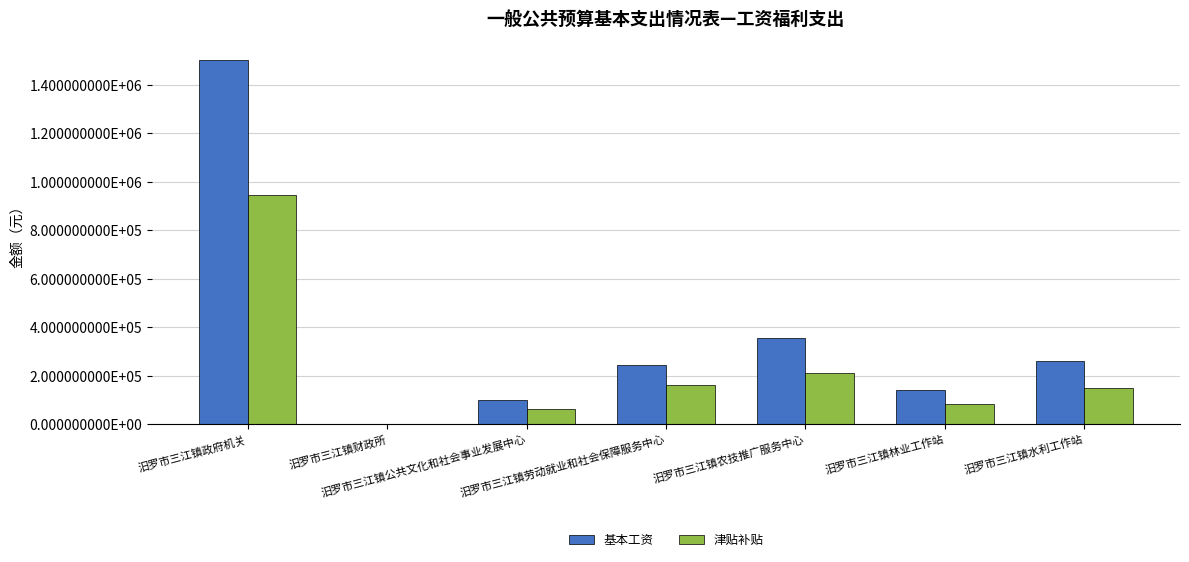

What are all the series names shown in the legend?

基本工资, 津贴补贴